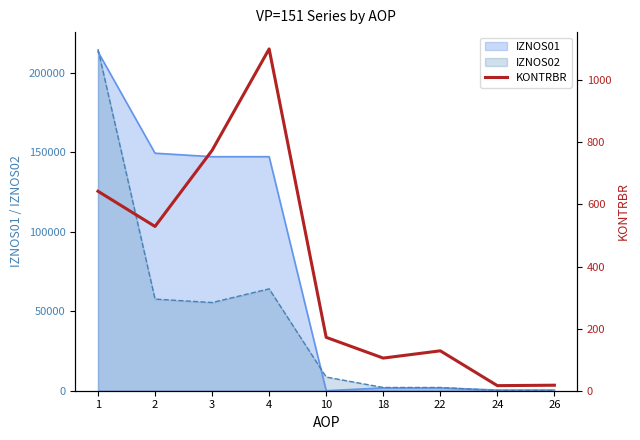

Rank the categories by value from lowest to highest.

24, 26, 18, 22, 10, 2, 1, 3, 4